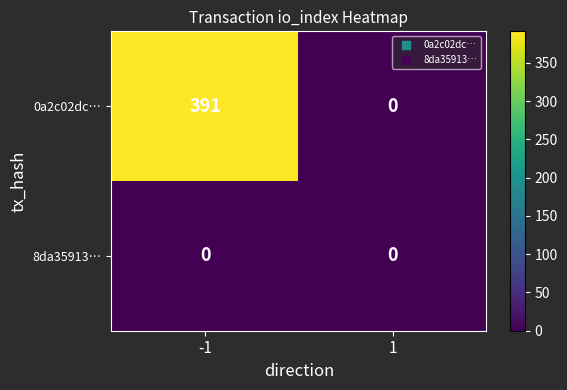

How many categories are shown in the chart?

2